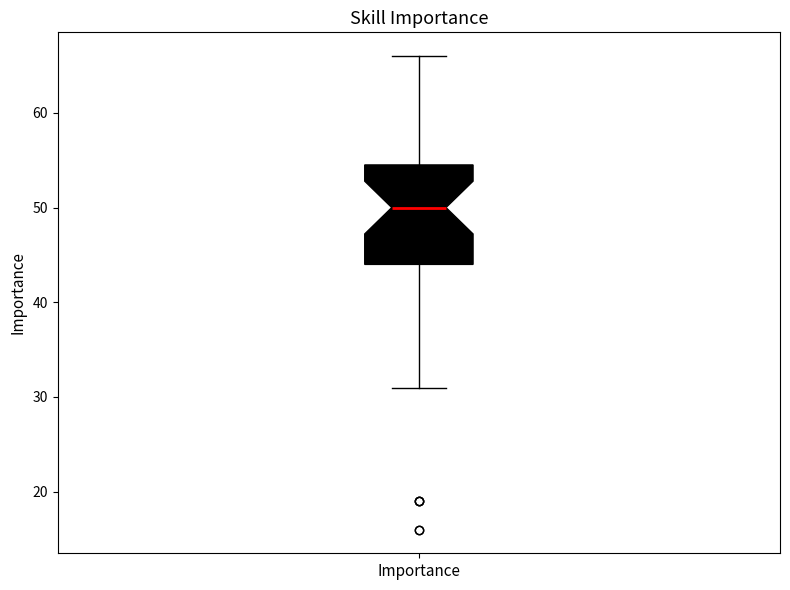

Transcribe this box plot: give where the median line is, the range the box spans, and where the two whiskers end, as read against the y-axis. The values are not printed on the chart, so give them approximately, as read against the axis.

median 50, box 44 to 55, whiskers 31 to 66